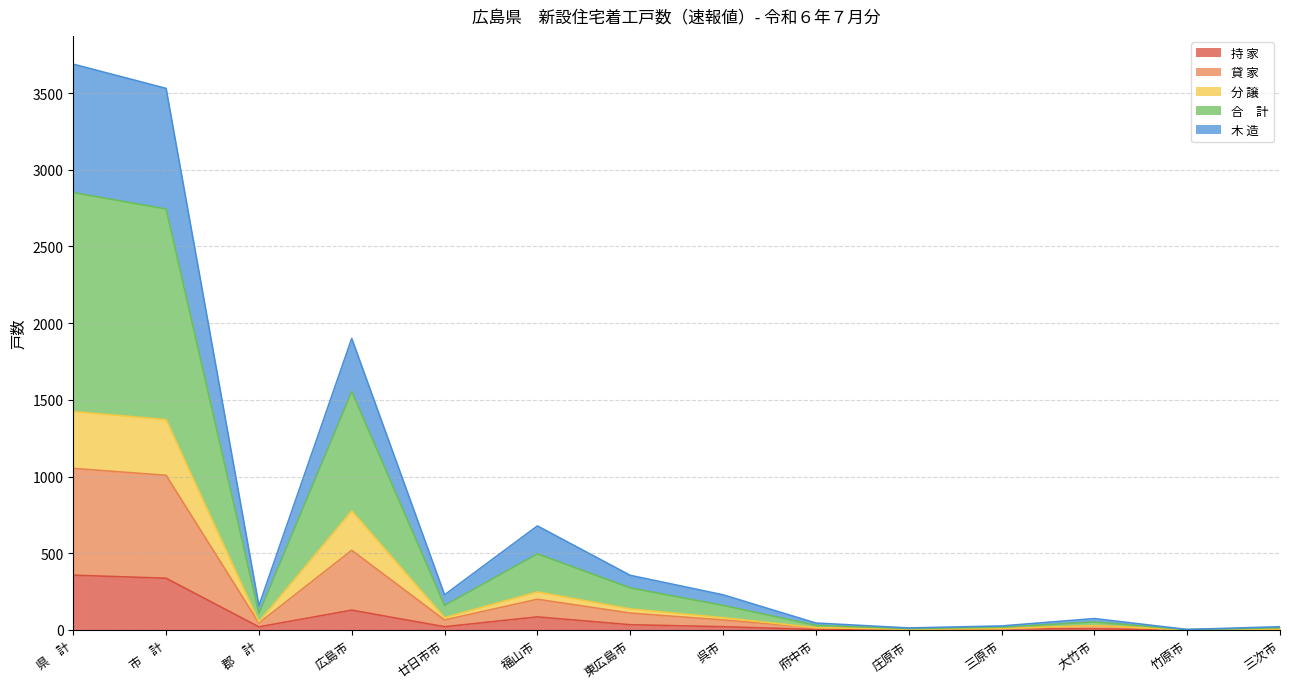

What is the label of the 5th point from the left?

廿日市市